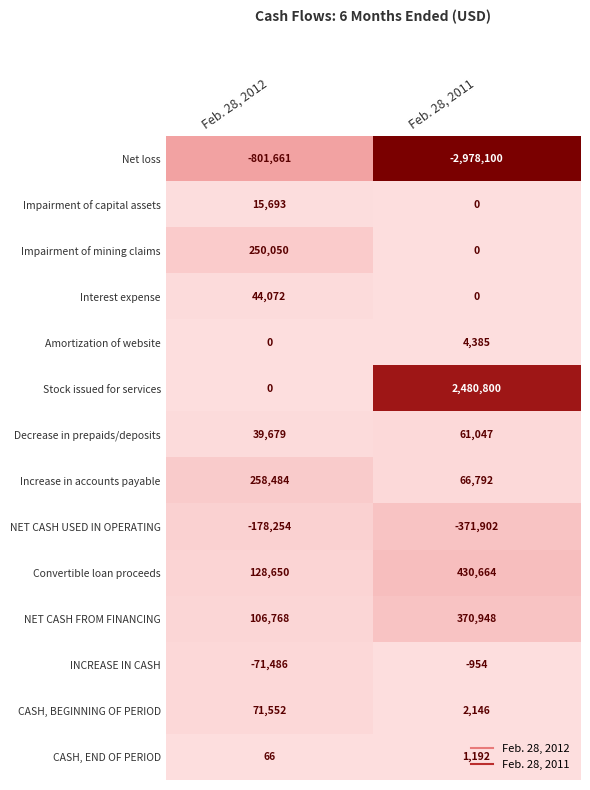

Between Feb. 28, 2012 and Feb. 28, 2011, which series saw the biggest shift?

Stock issued for services